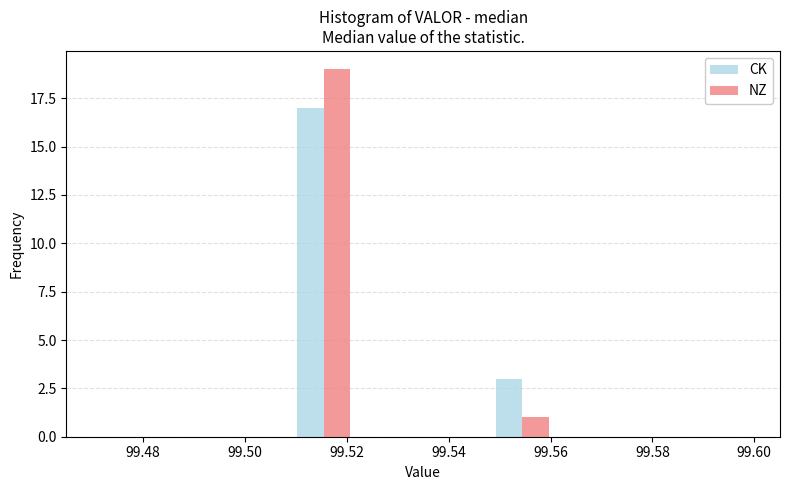

Reading left to right, transcribe this chart: for each range on the x-axis, give the height of each series' bar. Neither the bar edges nor the heights are printed on the chart, so give them approximately, as read against the axes.

99.470 to 99.483: CK=0	NZ=0
99.483 to 99.496: CK=0	NZ=0
99.496 to 99.509: CK=0	NZ=0
99.509 to 99.522: CK=17	NZ=19
99.522 to 99.535: CK=0	NZ=0
99.535 to 99.548: CK=0	NZ=0
99.548 to 99.561: CK=3	NZ=1
99.561 to 99.574: CK=0	NZ=0
99.574 to 99.587: CK=0	NZ=0
99.587 to 99.600: CK=0	NZ=0